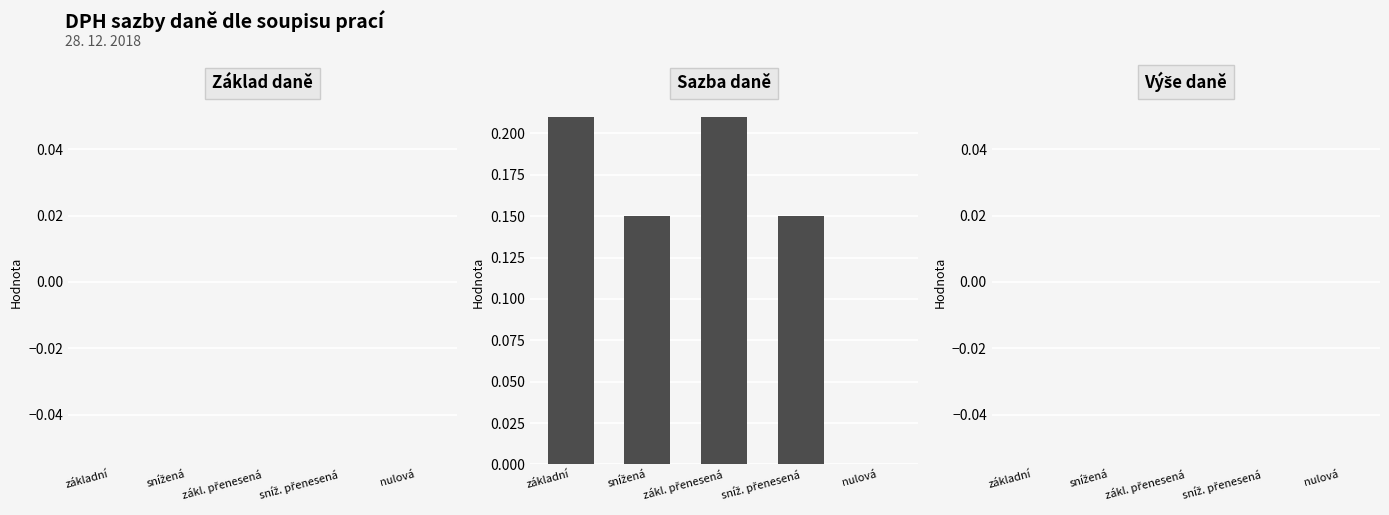

The chart shows a value of 0.0 at nulová. True or false?

True